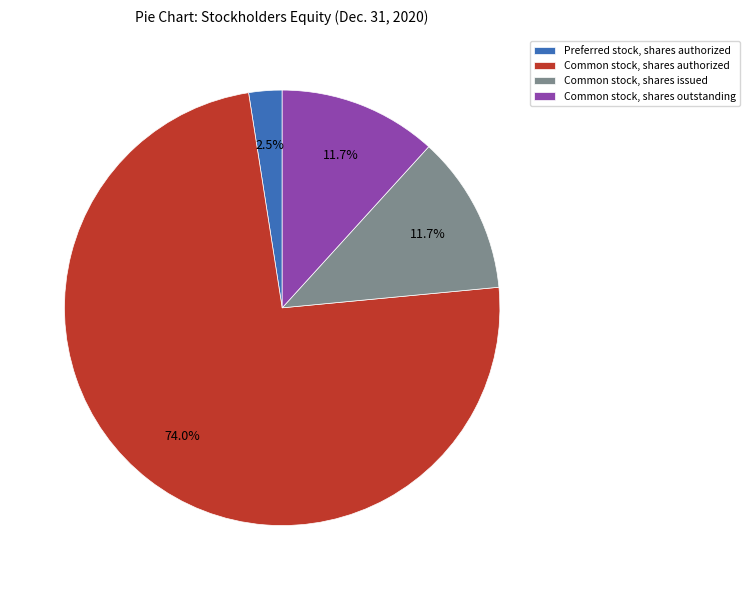

Which slice is the largest?

Common stock, shares authorized